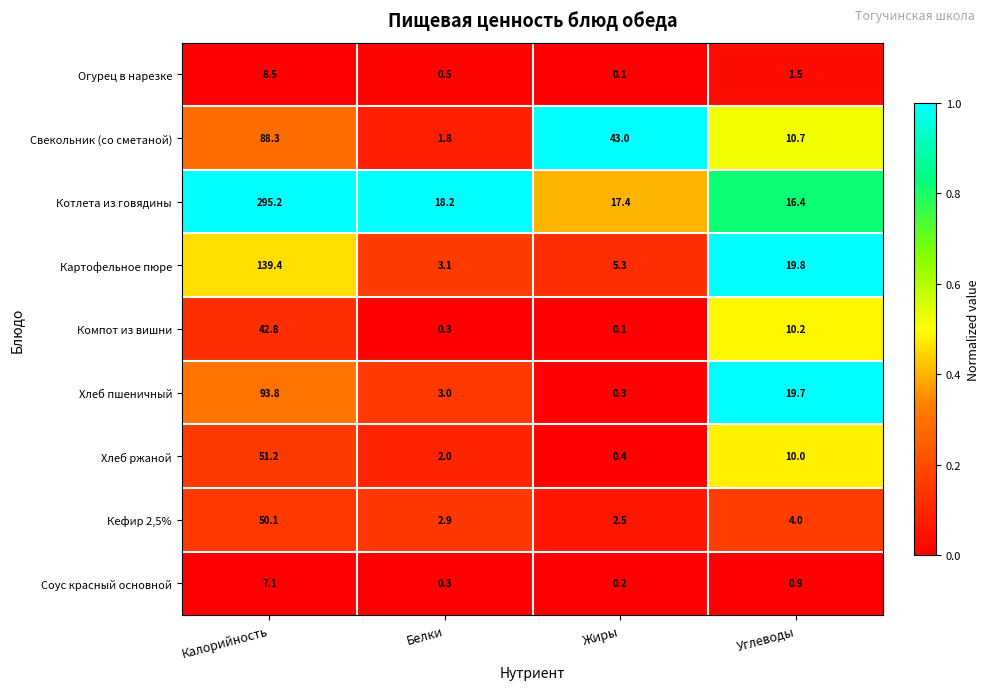

What value does the Хлеб ржаной series have at Жиры?

0.4